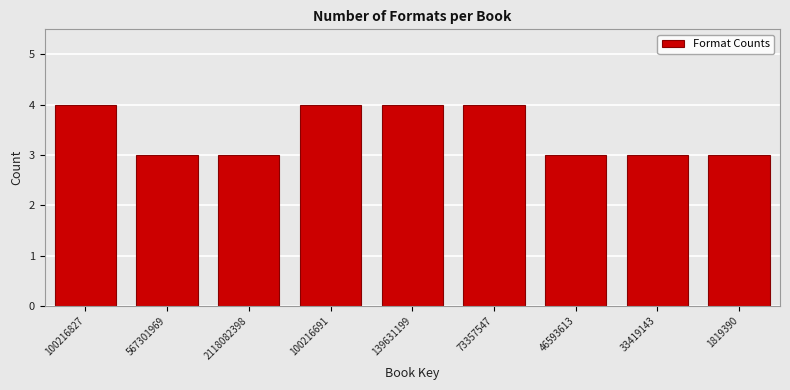

Reading left to right, list all the values displayed in this chart.

100216827=4	567301969=3	2118082398=3	100216691=4	139631199=4	73357547=4	46593613=3	33419143=3	1819390=3